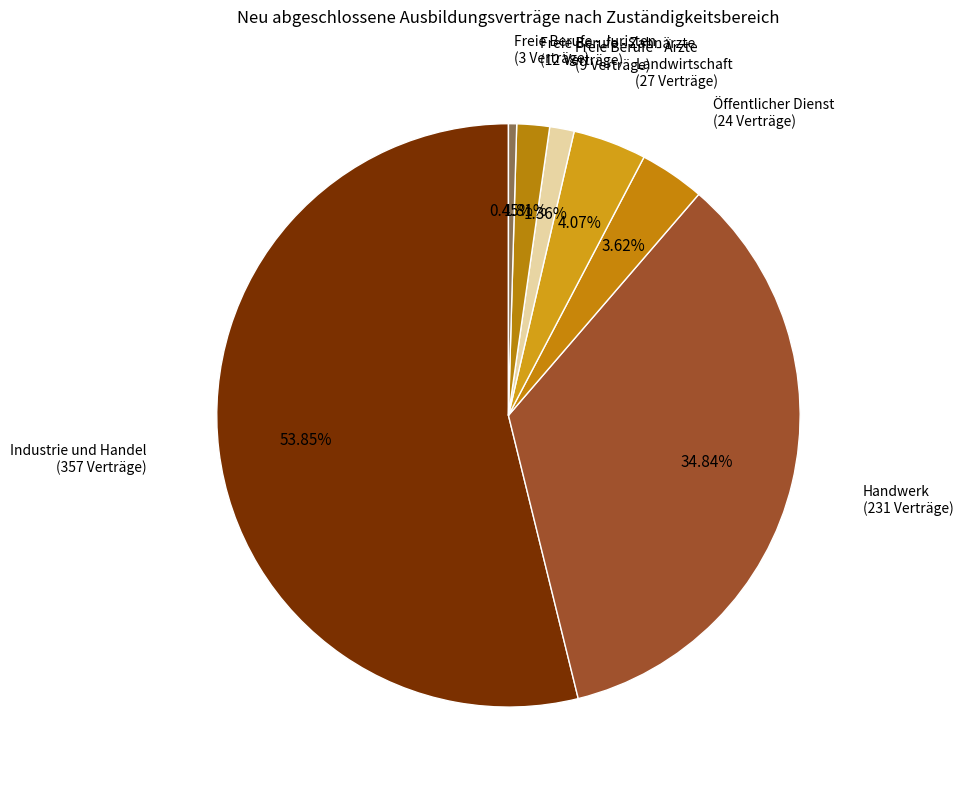

How many segments does this pie chart have?

7